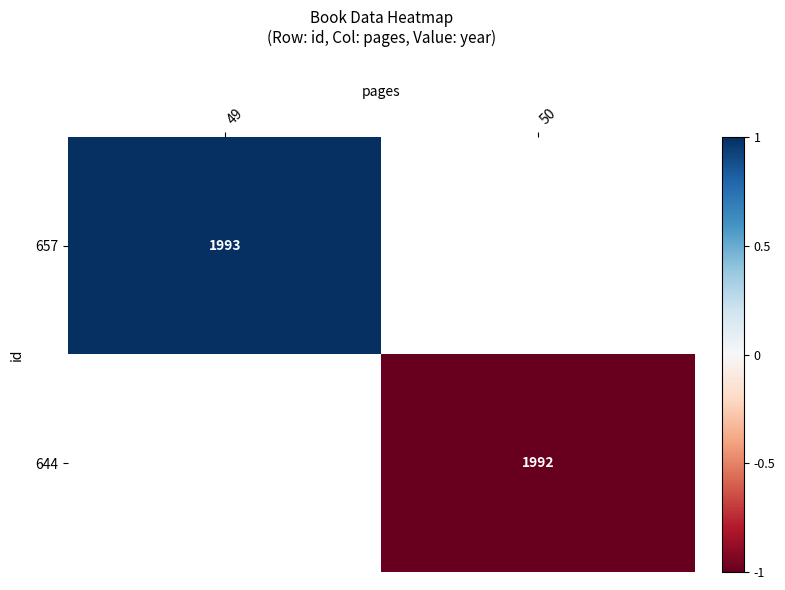

The 644 series shows 2821 at 50. True or false?

False